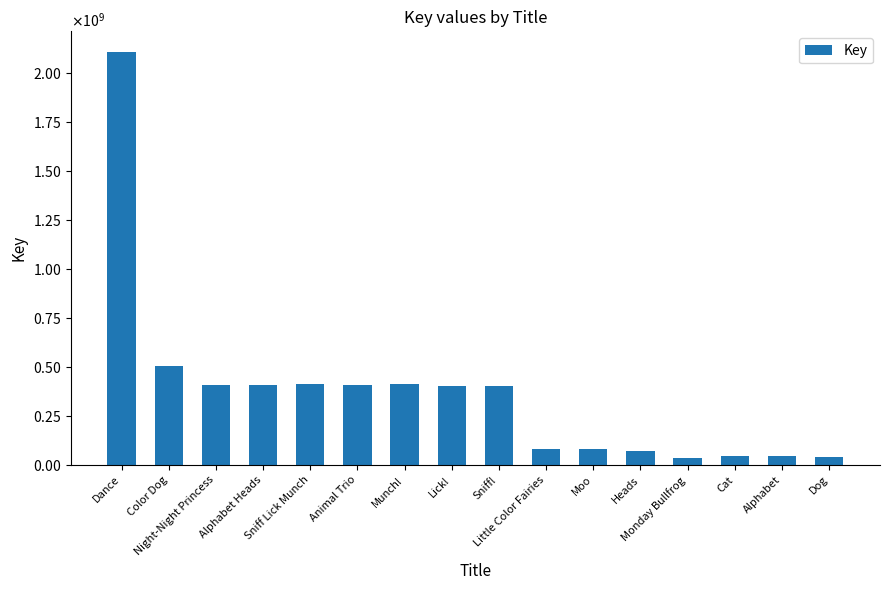

Are the bars horizontal?

No